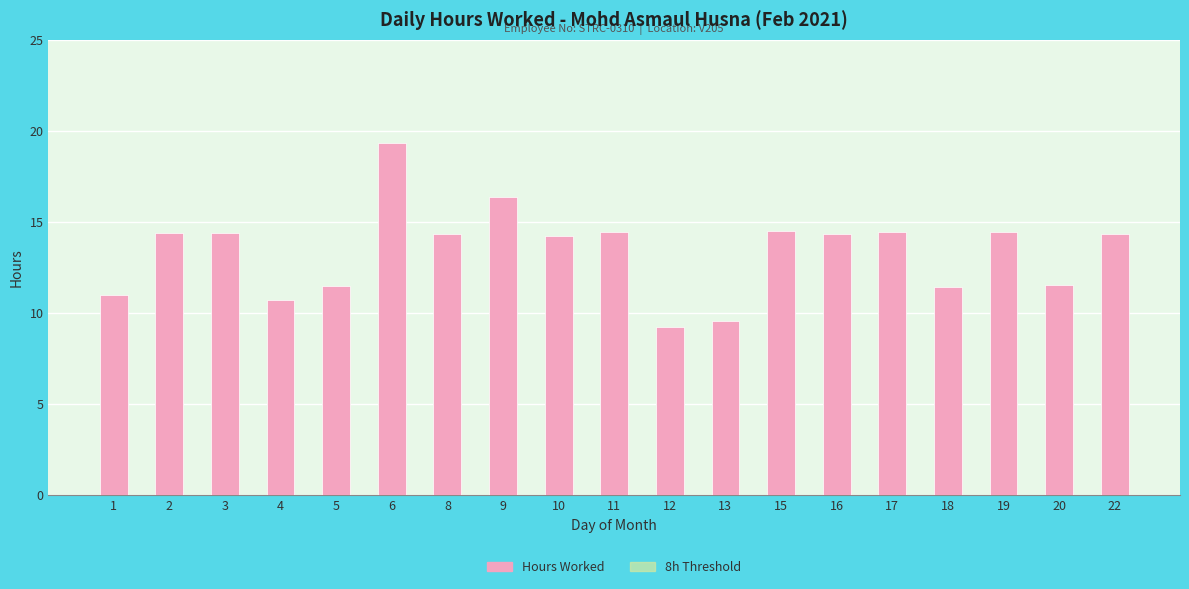

Rank the series by their average value, from lowest to highest.

8h Threshold, Hours Worked